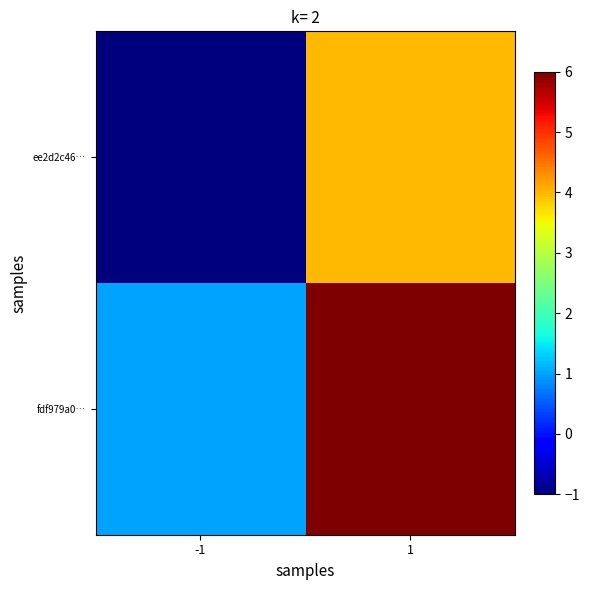

Which series has the largest total across all categories?

fdf979a0…